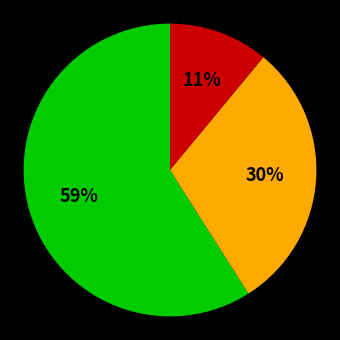

Does any single category account for the majority?

Yes